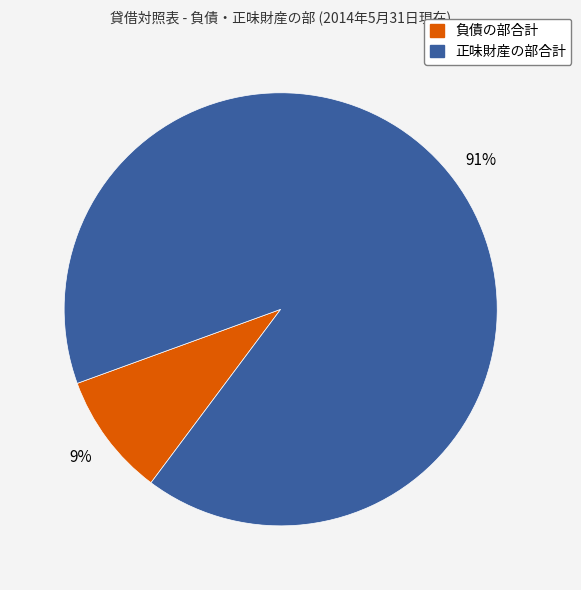

What is the smallest slice in the pie chart?

負債の部合計